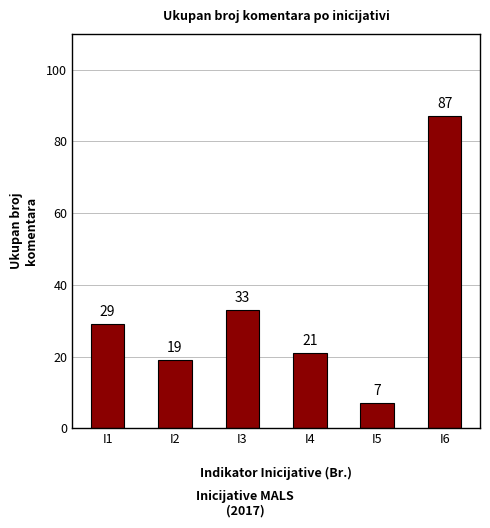

Rank the categories by value from lowest to highest.

I5, I2, I4, I1, I3, I6